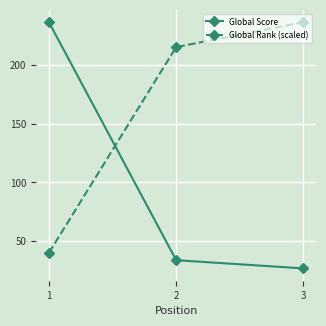

What is the sum of the Global Rank (scaled) values at 1 and 2?

255.1